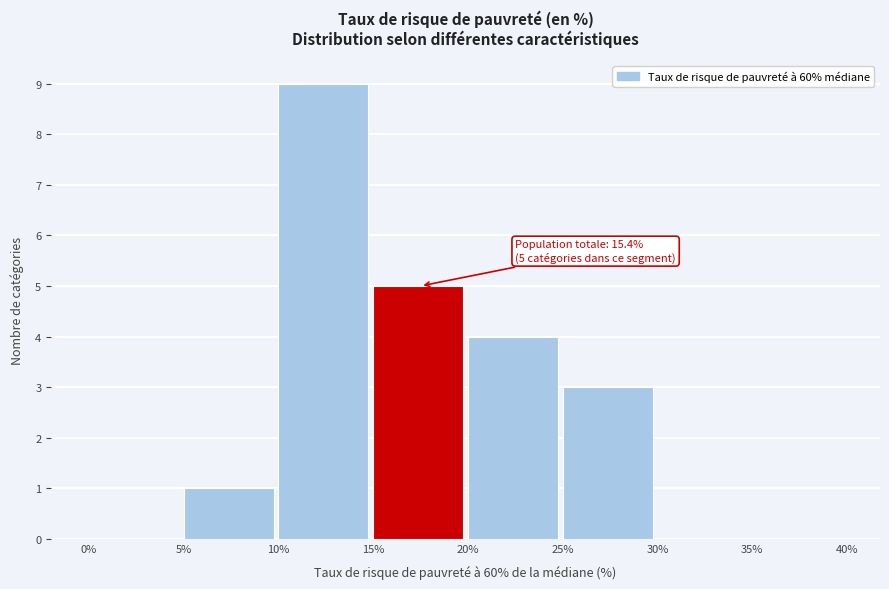

Which range on the x-axis has the tallest bar?

10% to 15%